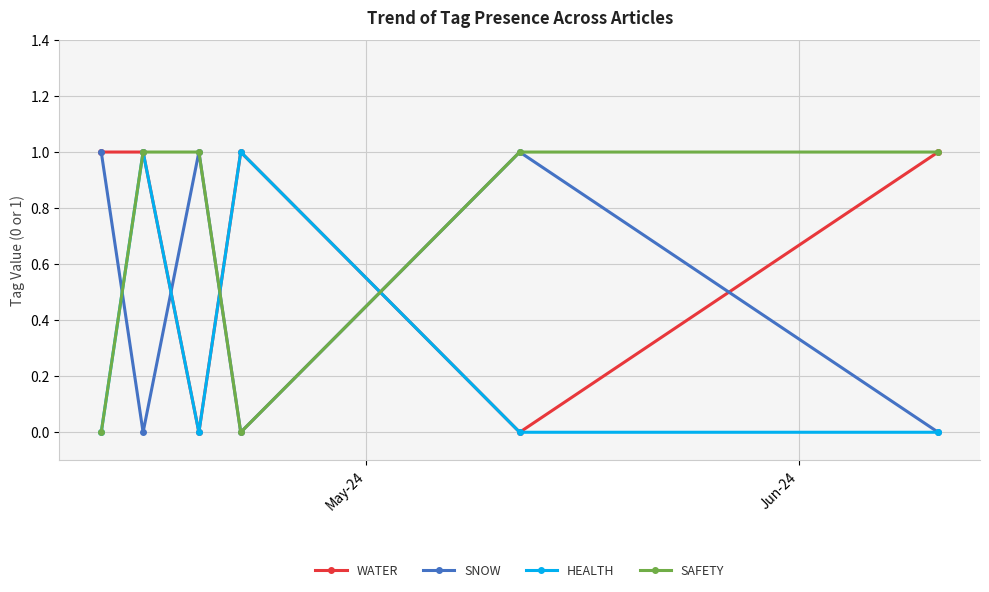

True or false: WATER has more than 0 points higher than both neighbors.

True